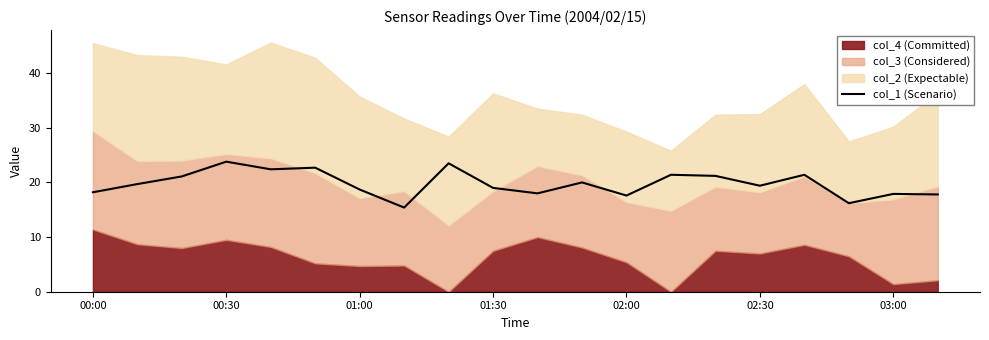

True or false: col_1 (Scenario) has a value of 17.6 at 02:00.

True